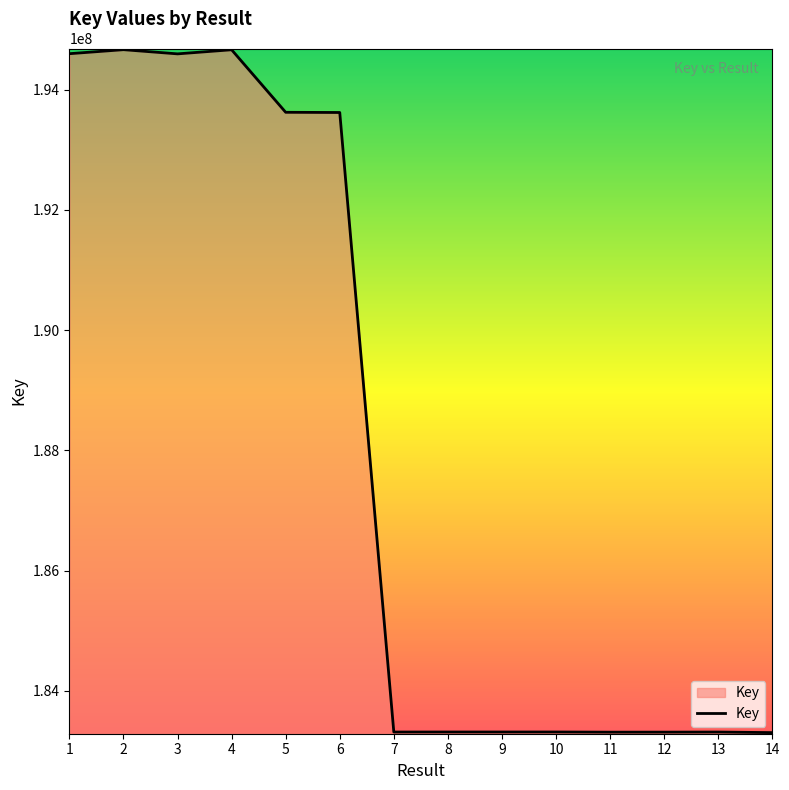

What is the difference between the maximum and minimum values?

11358281